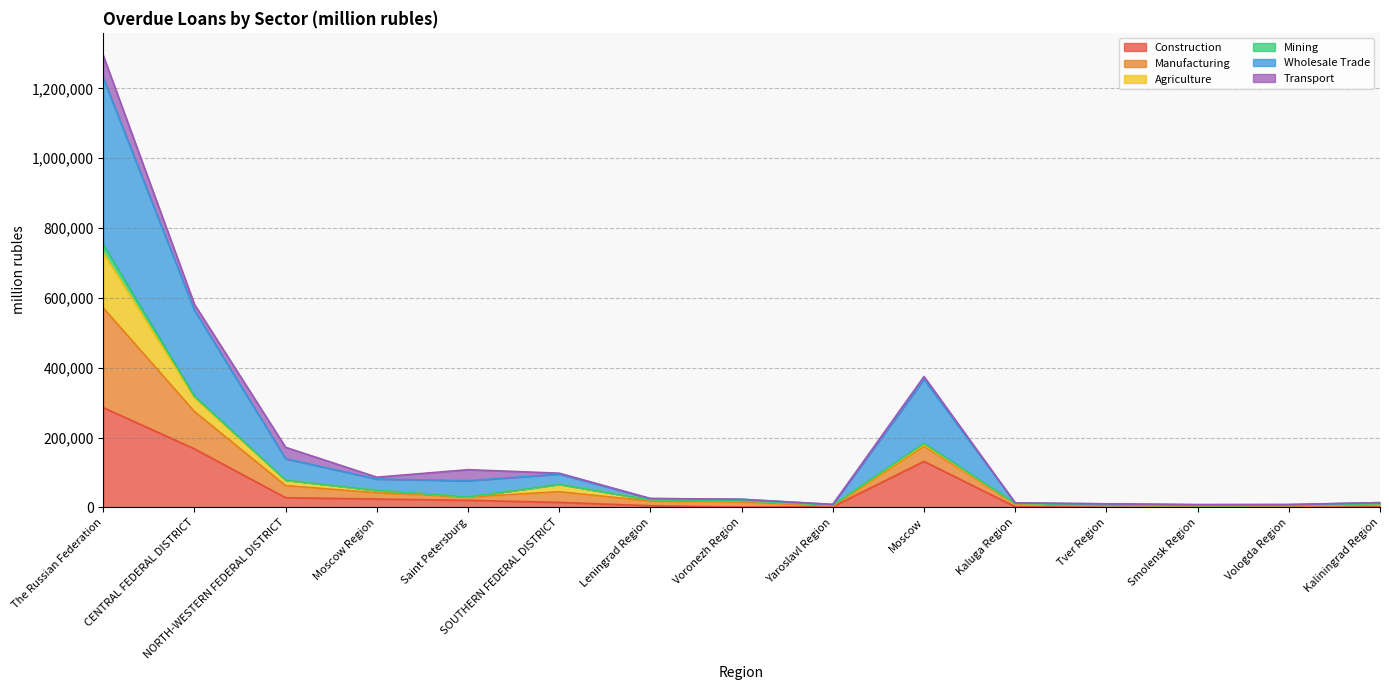

What is the sum of all wholesale_trade values?

1262630